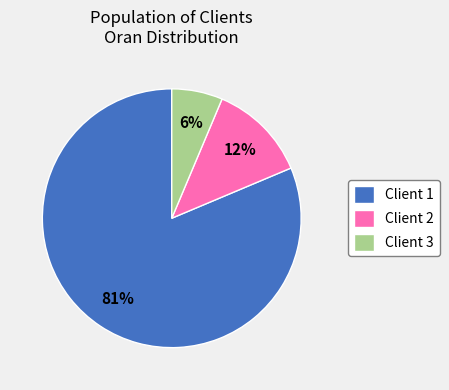

Does any single category account for the majority?

Yes